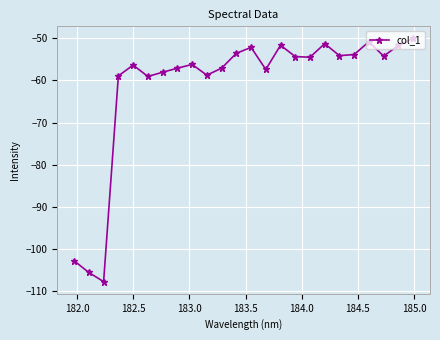

What is the maximum value shown in the chart?

-50.0